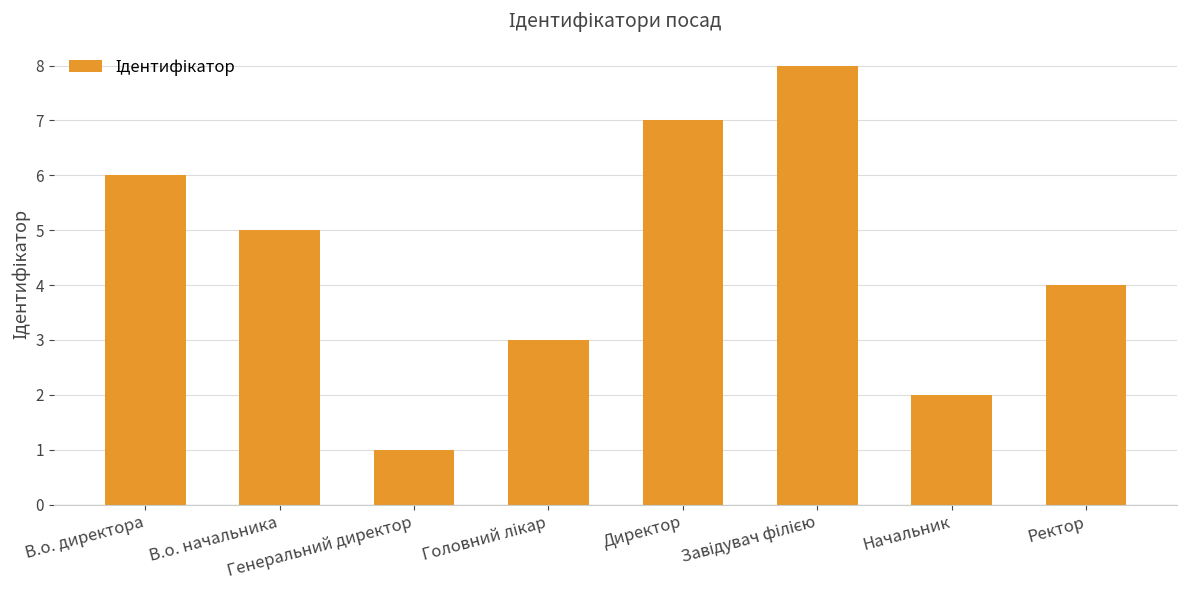

What is the difference between the second highest and second lowest values?

5